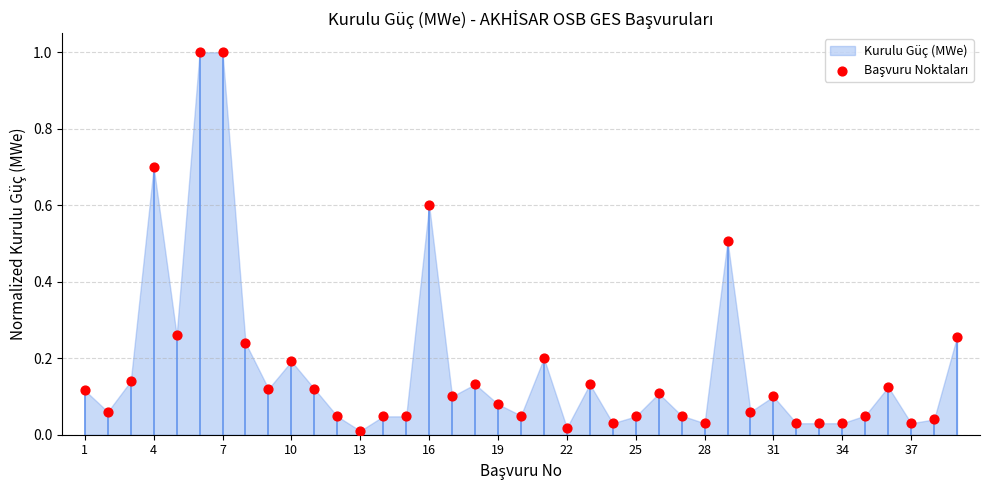

What is the range of Y values (max minus min)?

1.0